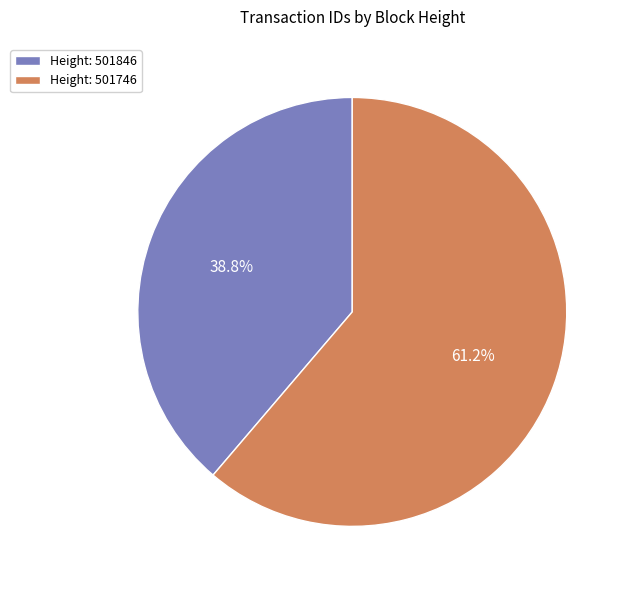

Which category has the biggest portion of the pie?

Height: 501746